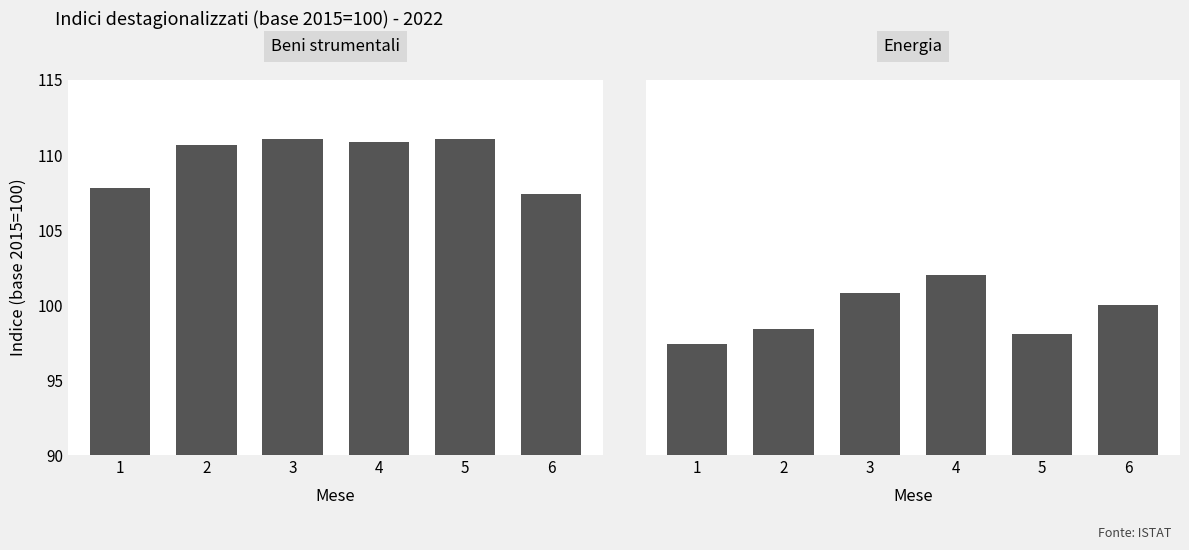

Which label corresponds to the largest value in the chart?

3